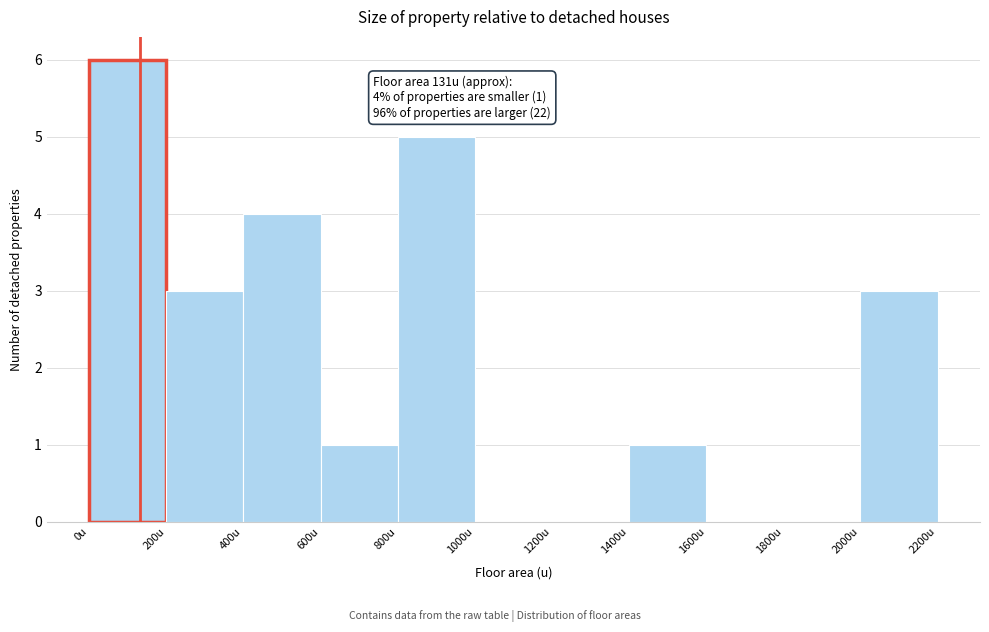

Over which range of the x-axis is the bar tallest?

0 to 200